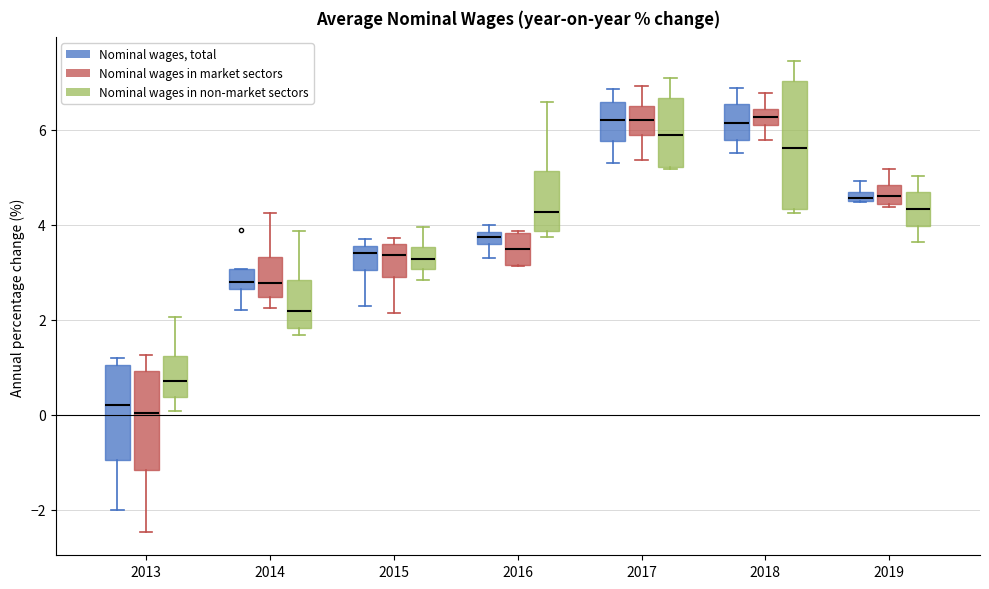

Comparing the boxes themselves (not the whiskers), which one is the tallest?

2018 (Nominal wages in non-market sectors)